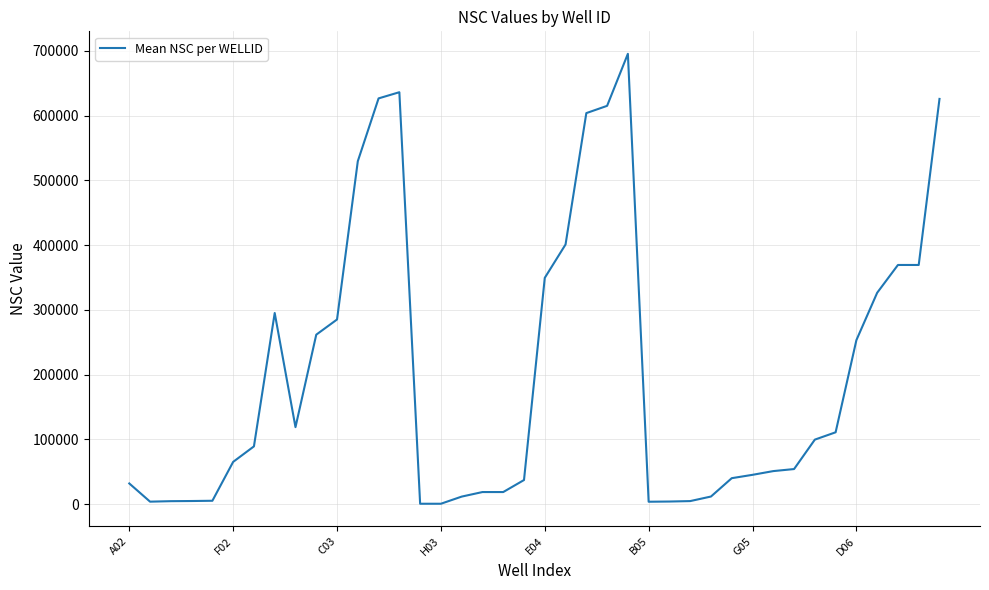

What is the difference between the maximum and minimum values?

694469